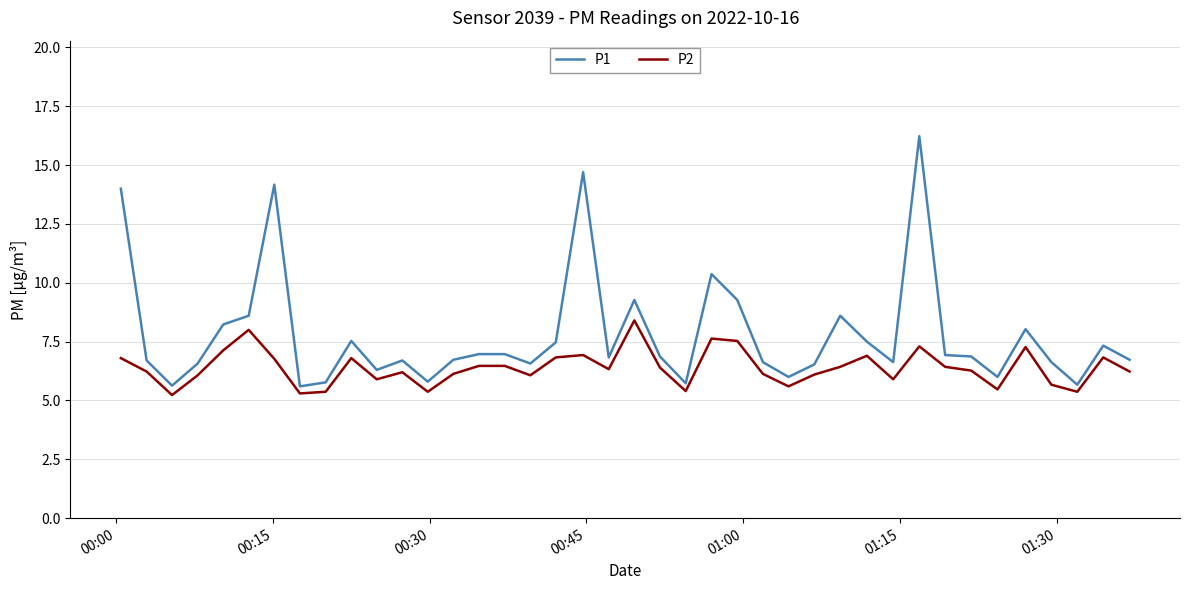

Rank the series by their average value, from highest to lowest.

P1, P2